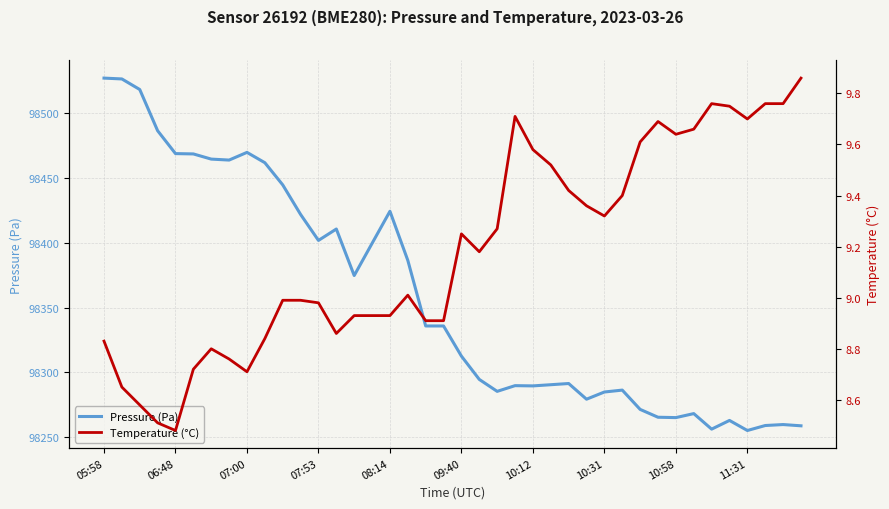

What is the value of the Temperature (°C) point at the 22nd from the left?

9.2